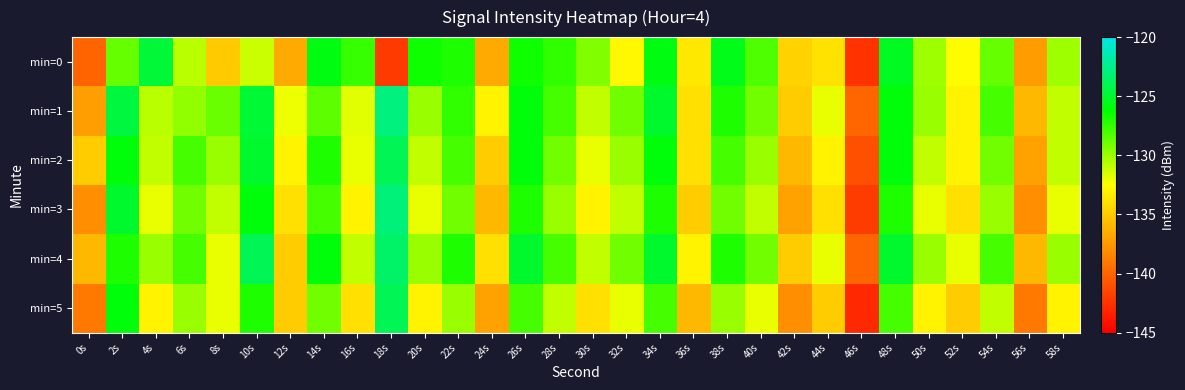

What is the greatest value displayed?

-122.9